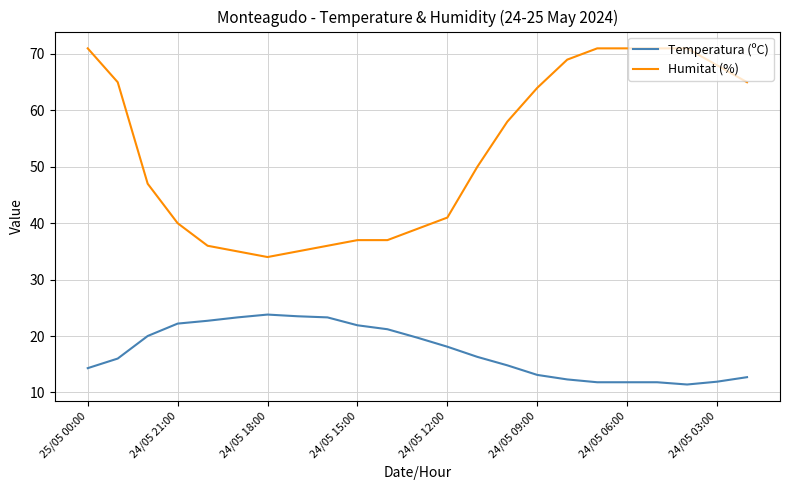

Which series has the largest range (max minus min)?

Humitat (%)